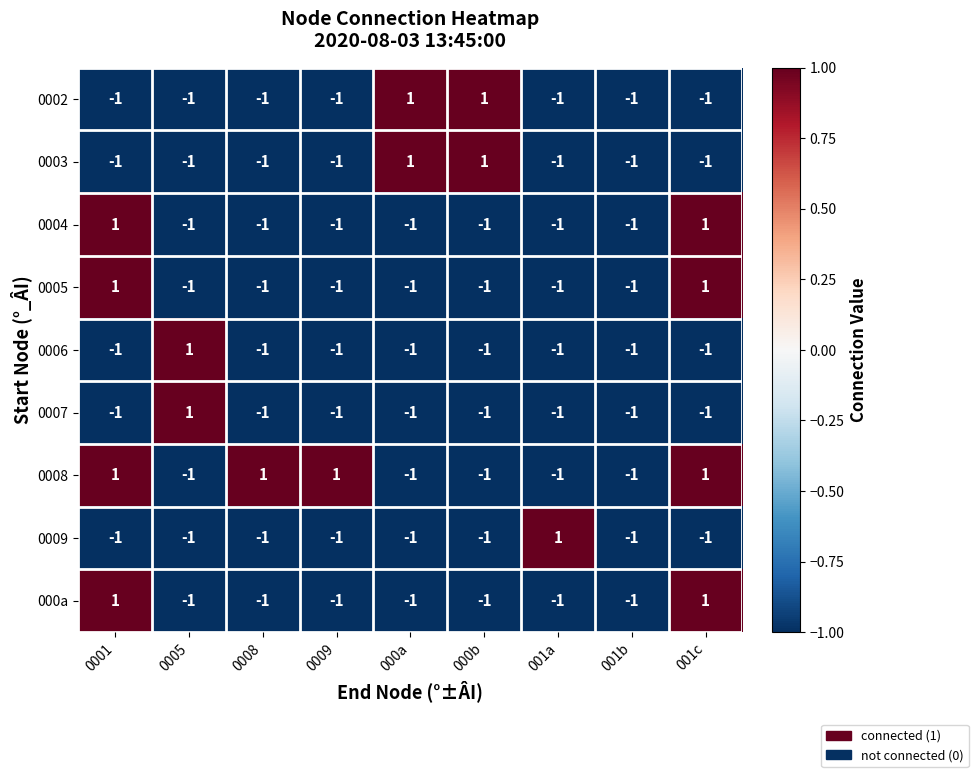

At how many categories does at least one series exceed 0?

8